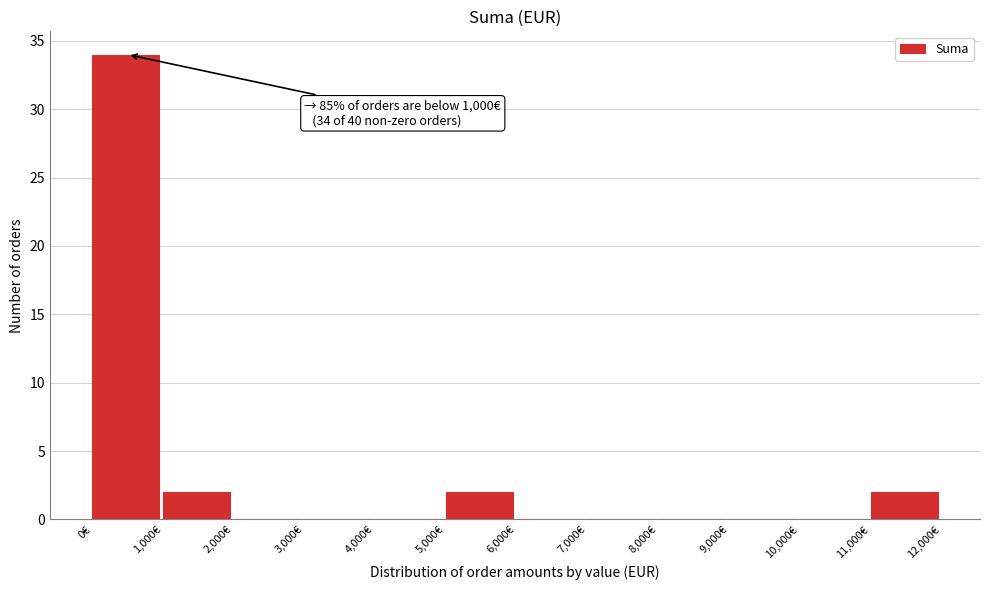

Which range on the x-axis has the tallest bar?

0 to 1000